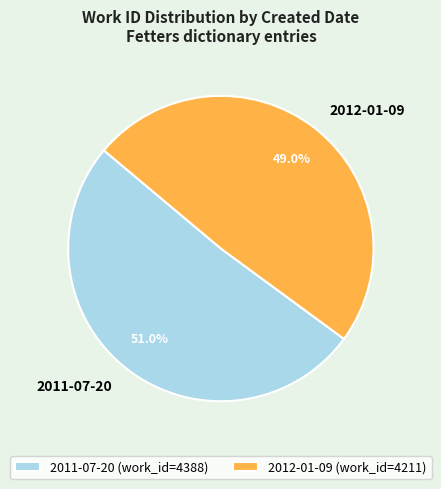

Which has a higher value, 2012-01-09 or 2011-07-20?

2011-07-20